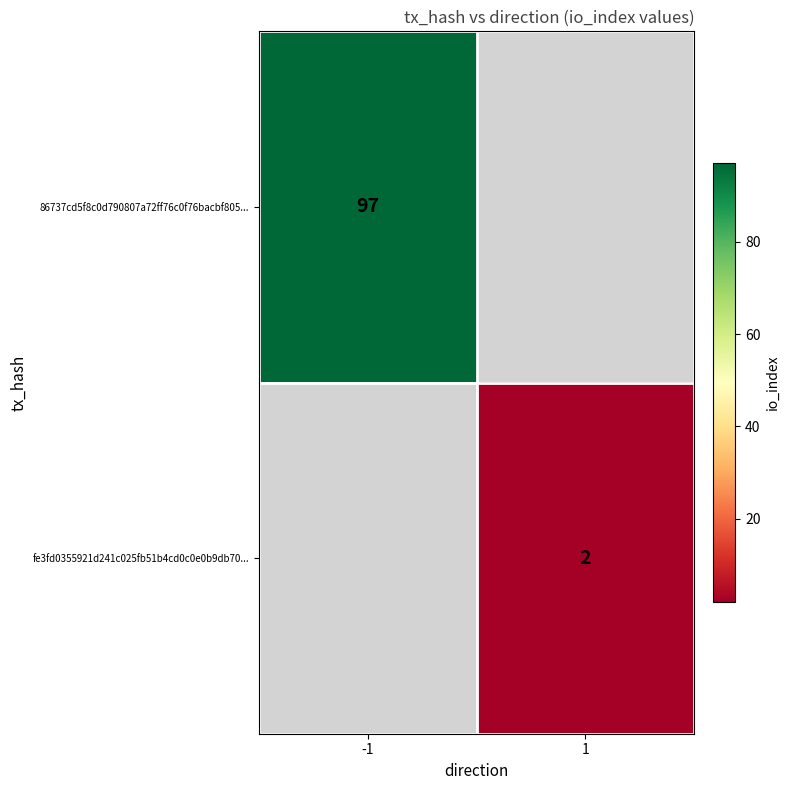

Is it true that fe3fd0355921d241c025fb51b4cd0c0e0b9db70... equals 2 at 1?

True